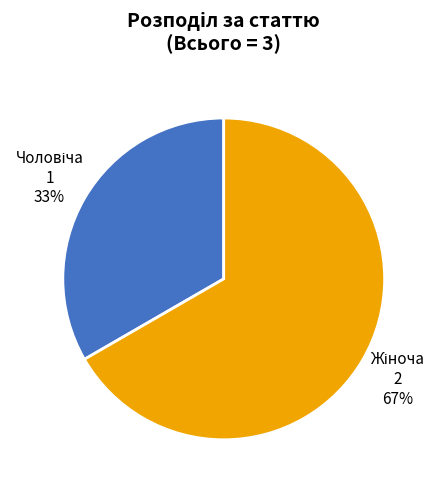

Does any single category account for the majority?

Yes